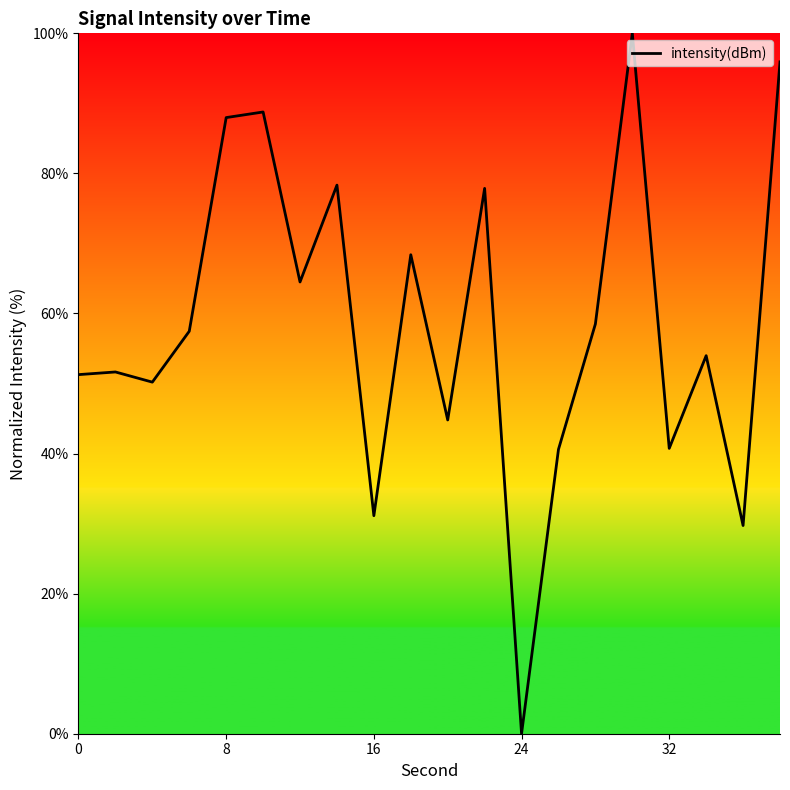

How many series are shown in this chart?

1